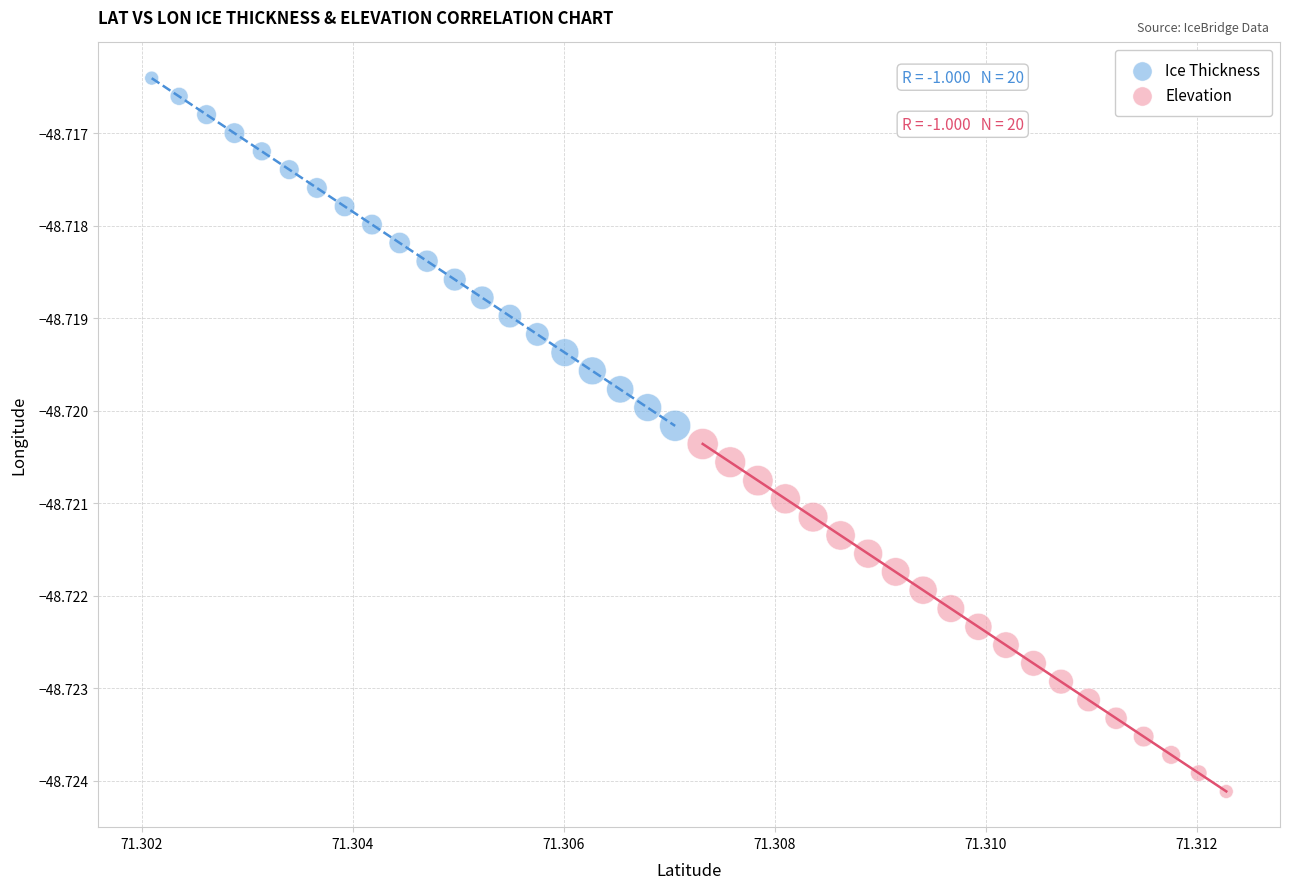

What are all the series names shown in the legend?

Ice Thickness, Elevation